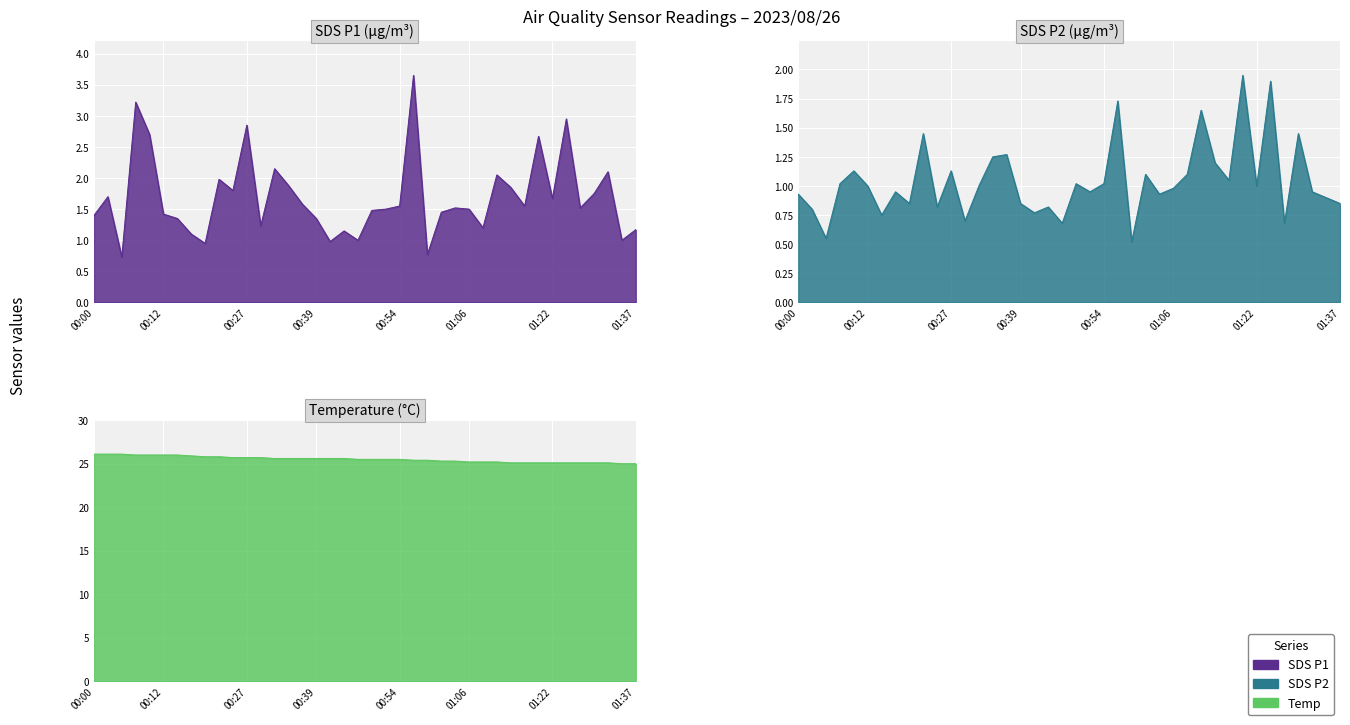

How many categories are shown in the chart?

40